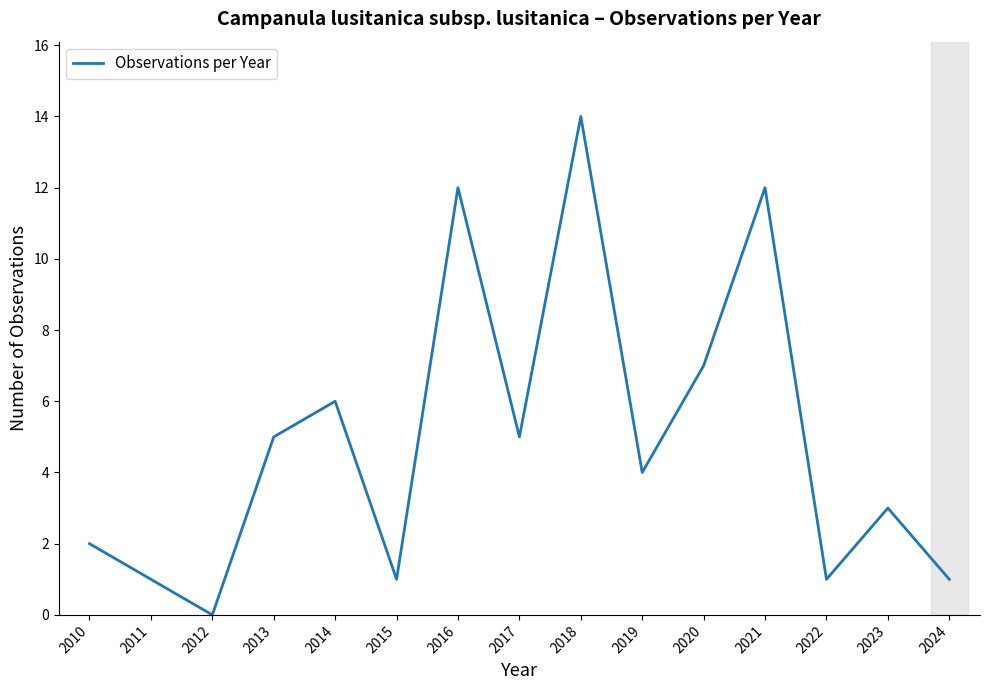

Approximately how many times larger is the value at 2021 compared to 2019?

3.0